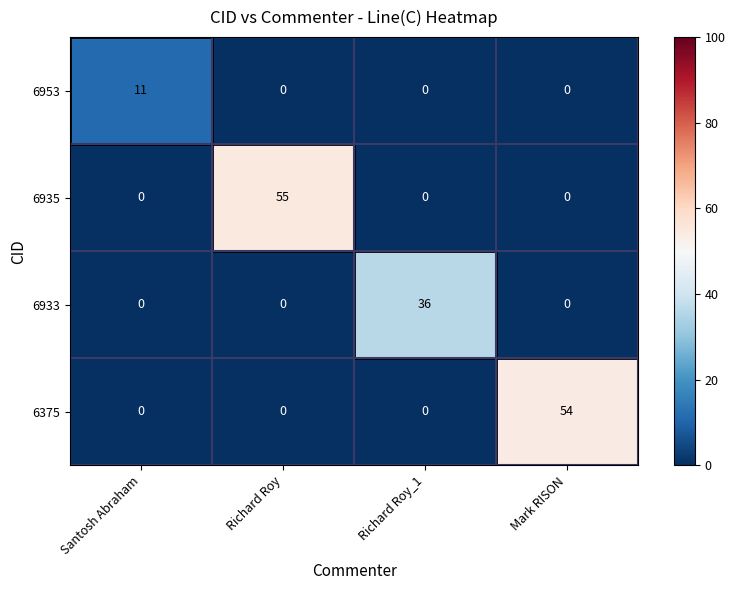

Is it true that 6953 equals 11 at Santosh Abraham?

True